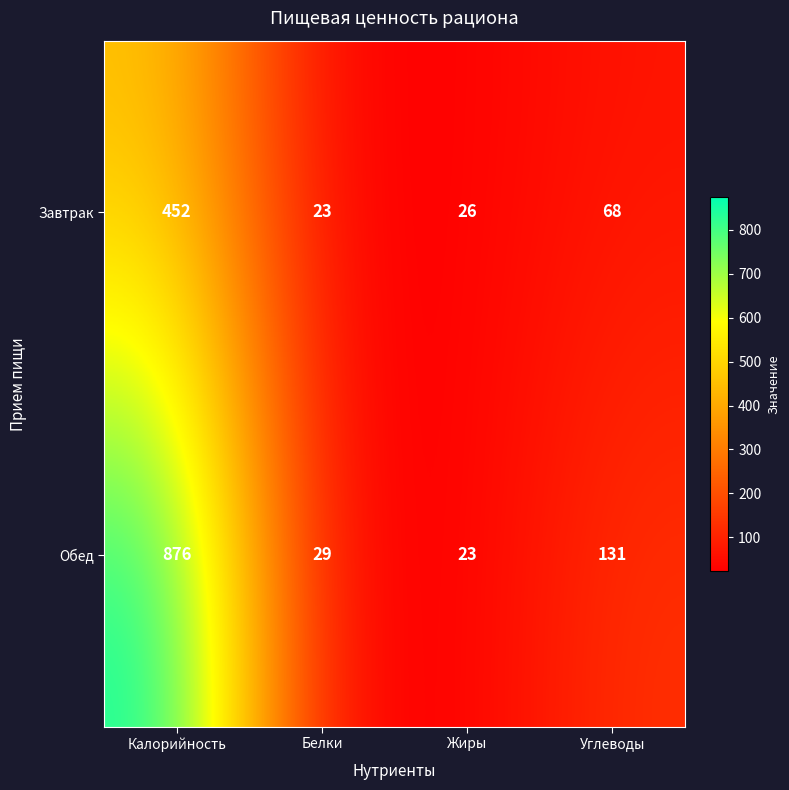

How many categories are shown in the chart?

4